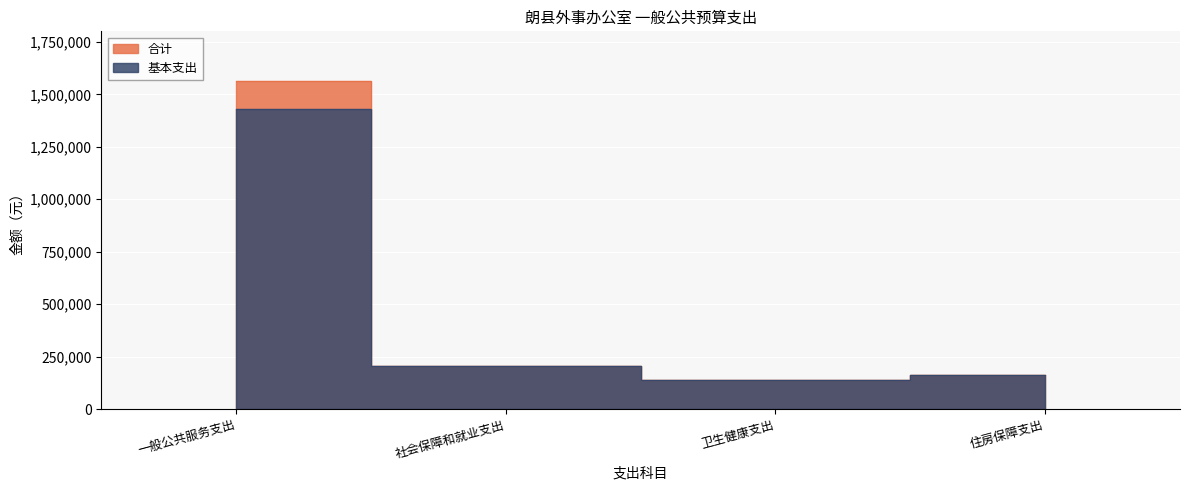

True or false: 合计 has a value of 2570988 at 一般公共服务支出.

False